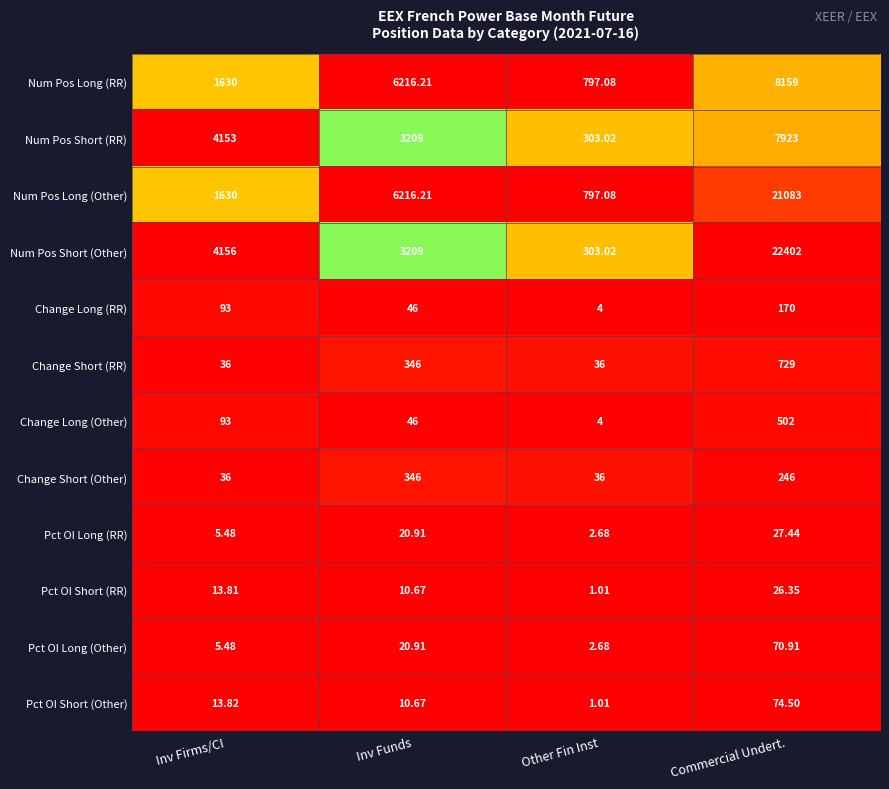

Which label corresponds to the smallest value in the chart?

Other Fin Inst